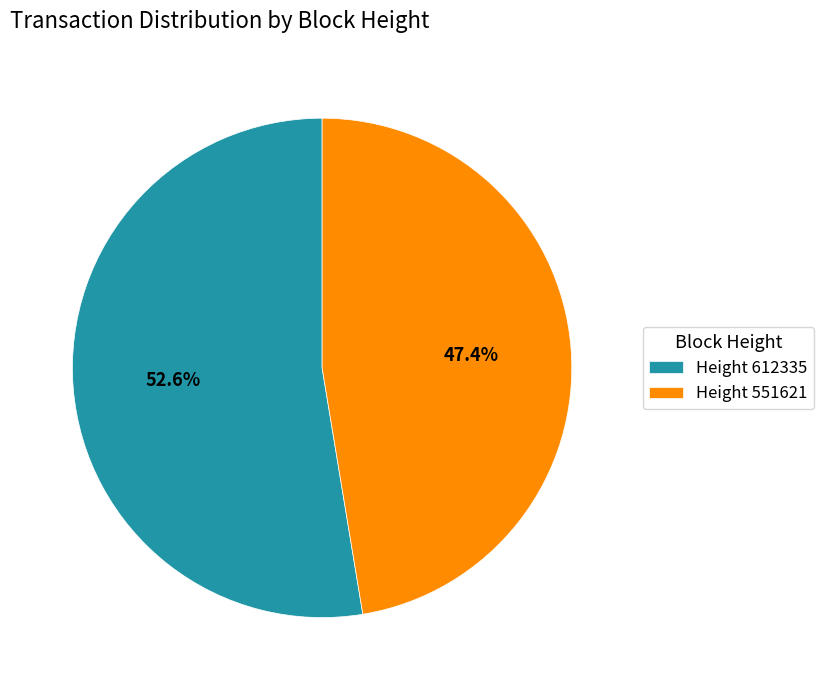

Rank the categories by value from highest to lowest.

Height 612335, Height 551621